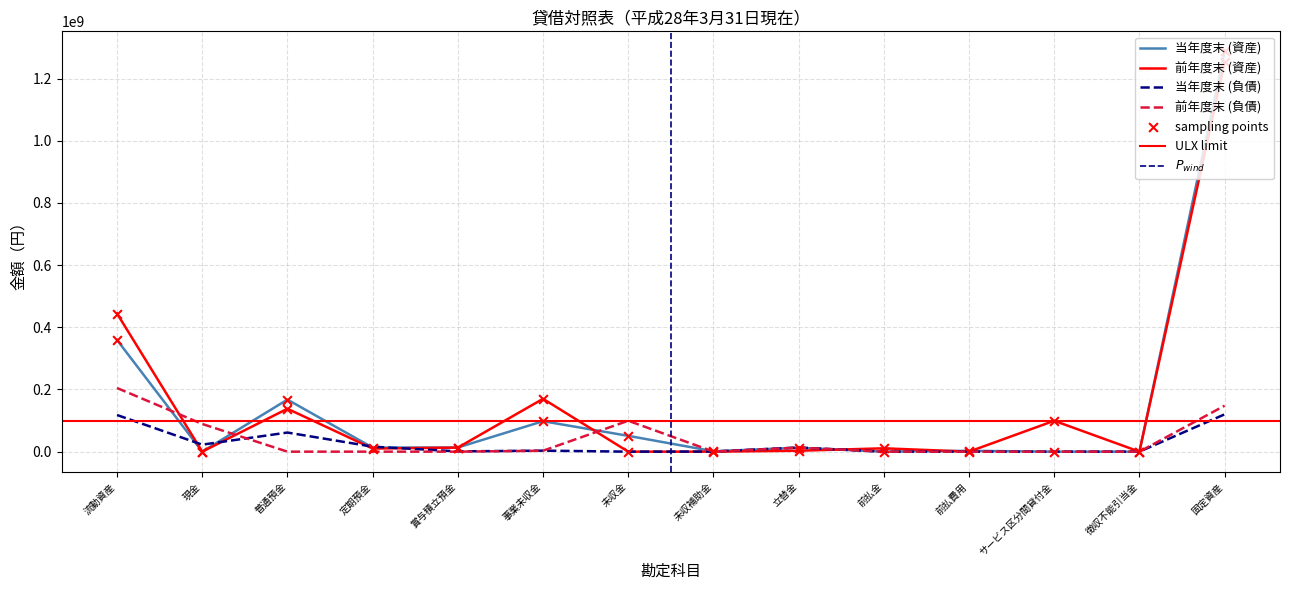

What are all the series names shown in the legend?

当年度末 (資産), 前年度末 (資産), 当年度末 (負債), 前年度末 (負債)